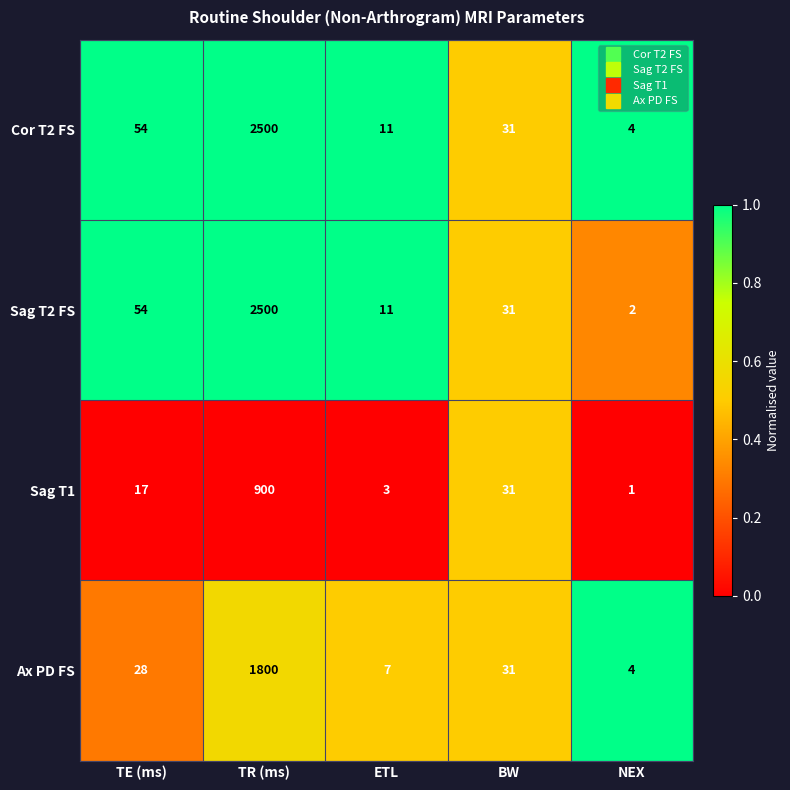

At which label is Sag T2 FS closest to 1251?

TE (ms)